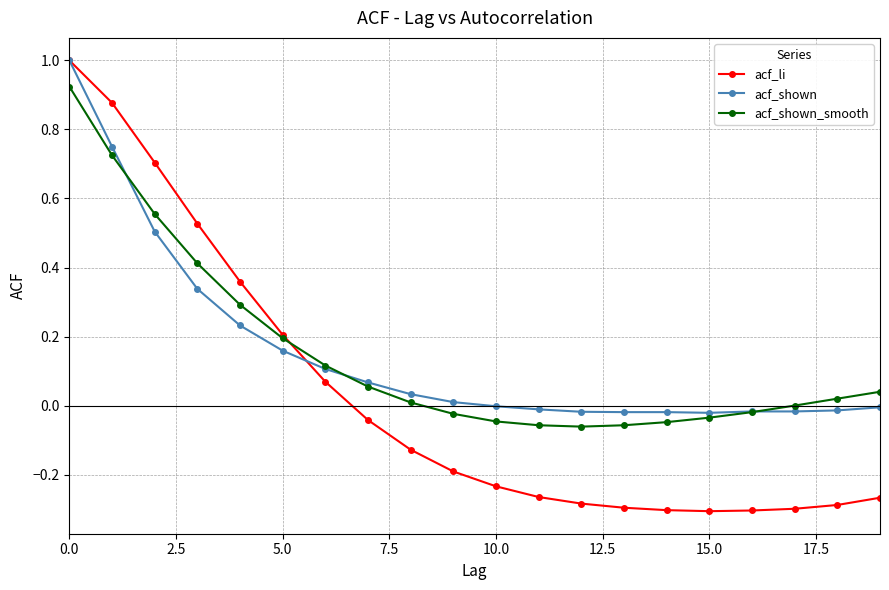

What is the maximum value for acf_li?

1.0